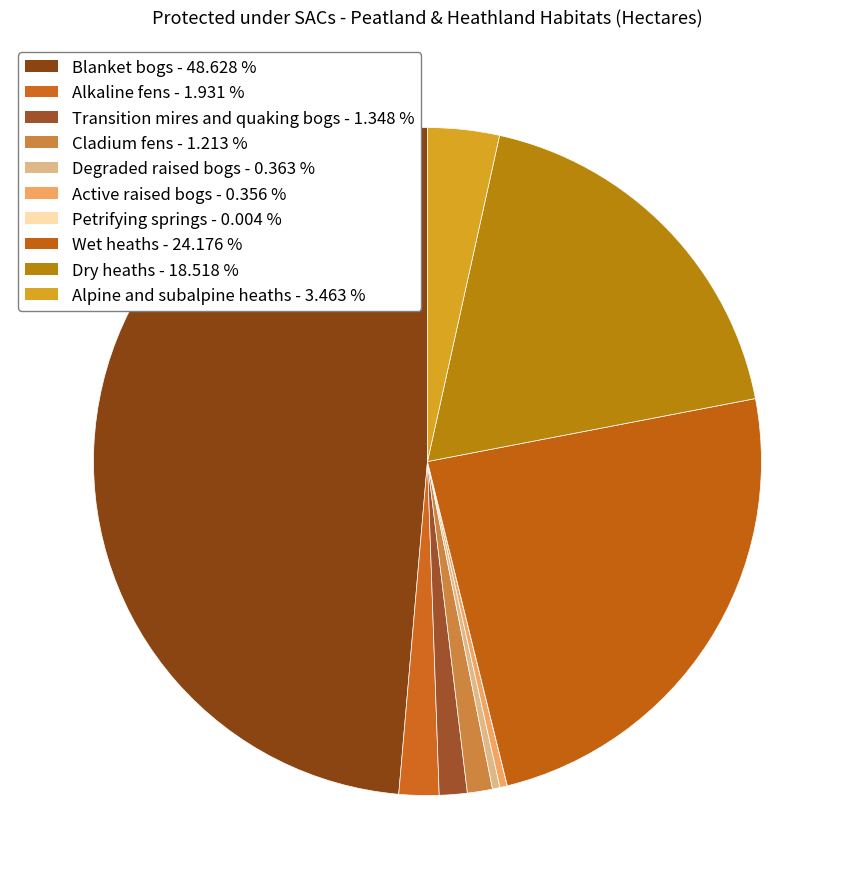

What is the change in value from Blanket bogs to Alpine and subalpine heaths?

-151612